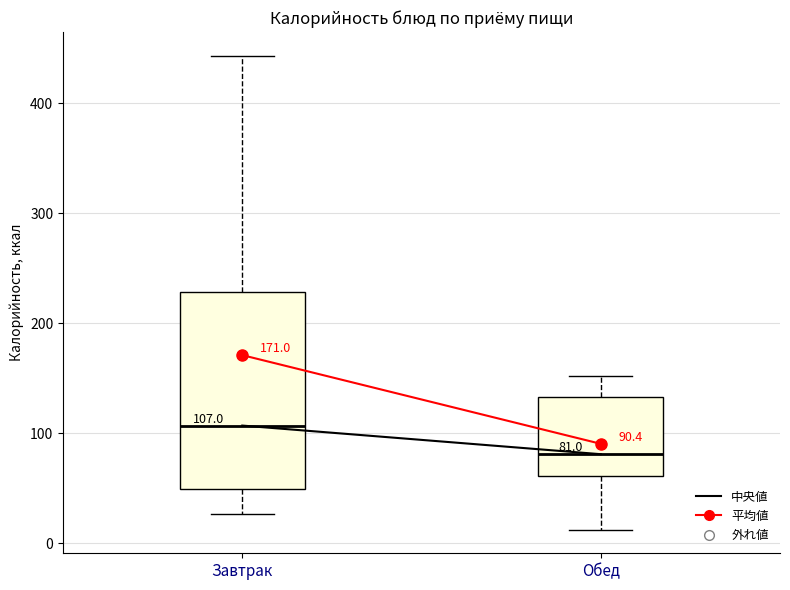

Comparing the boxes themselves (not the whiskers), which one is the tallest?

Завтрак